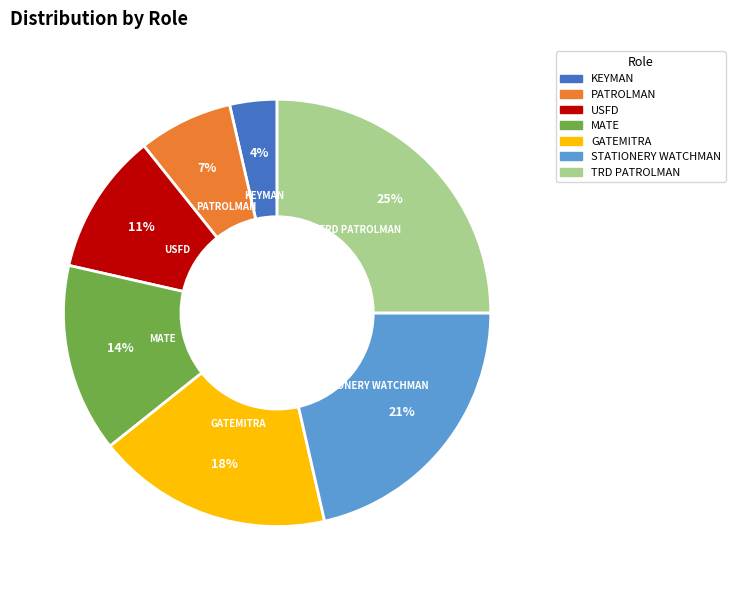

Approximately how many times larger is the value at MATE compared to TRD PATROLMAN?

0.6